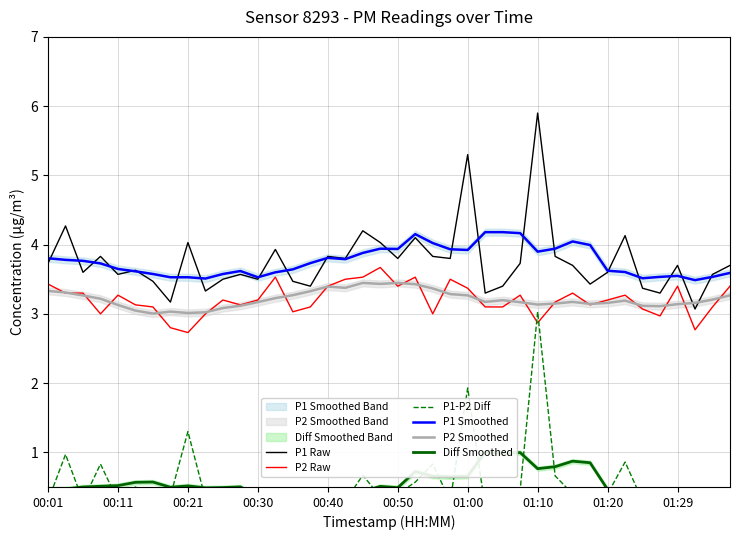

The value of Diff Smoothed at 13 is 0.6. True or false?

False